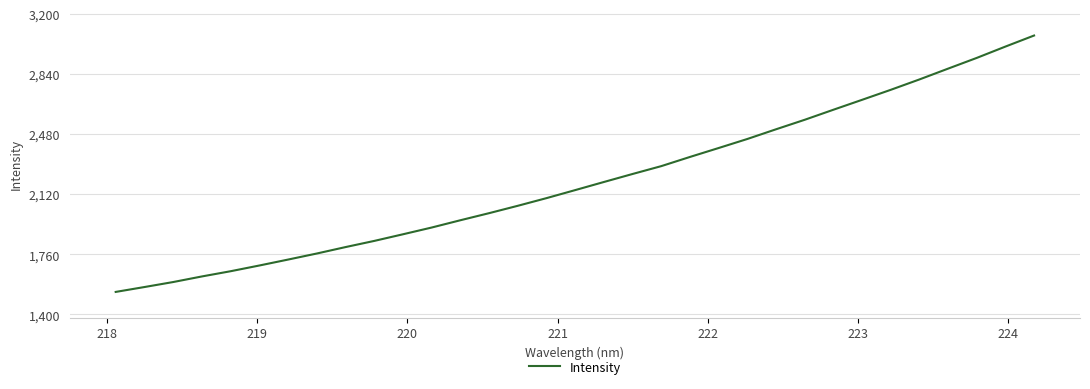

What is the difference between the maximum and minimum values?

1537.3